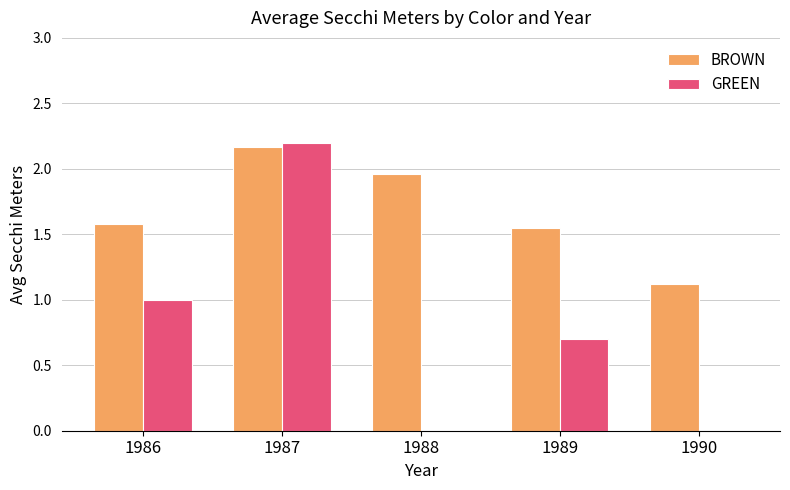

The value of GREEN at 1989 is 0.2. True or false?

False